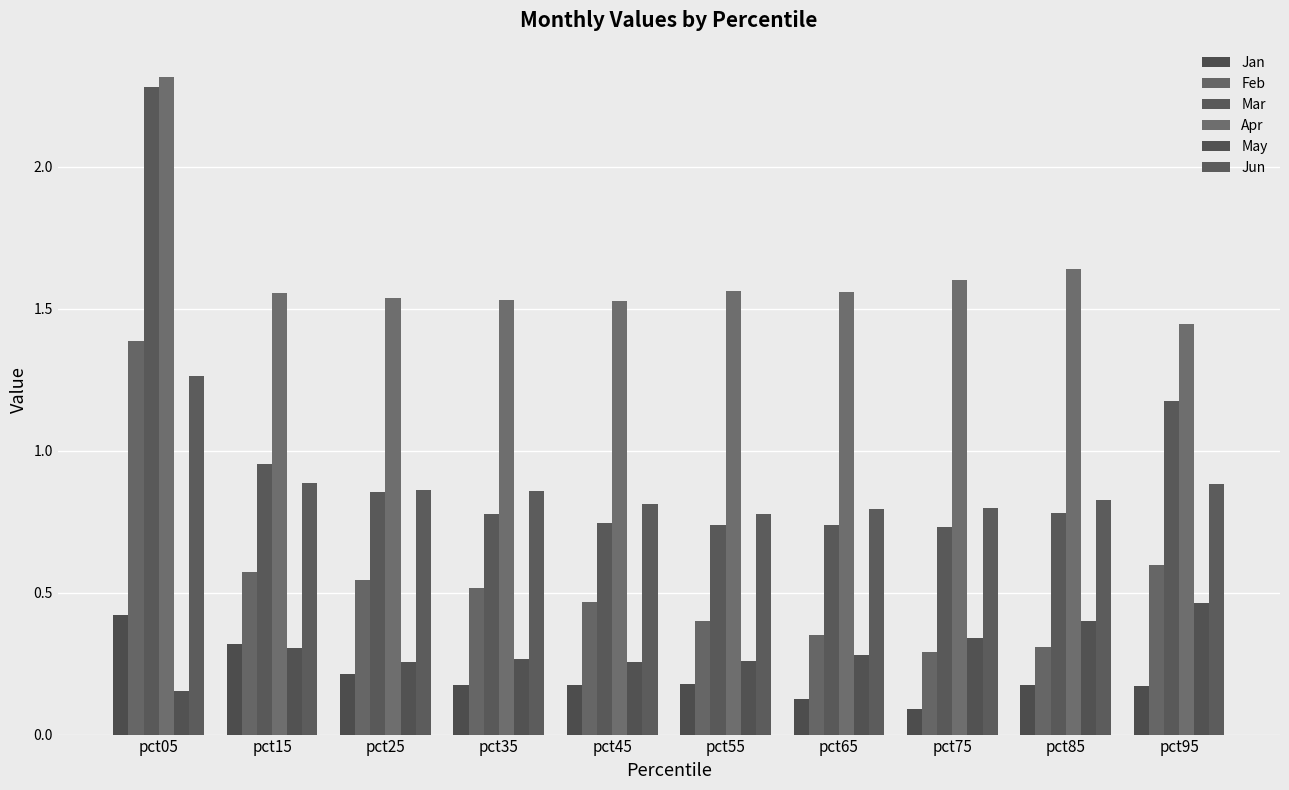

Count the number of data series in this chart.

6